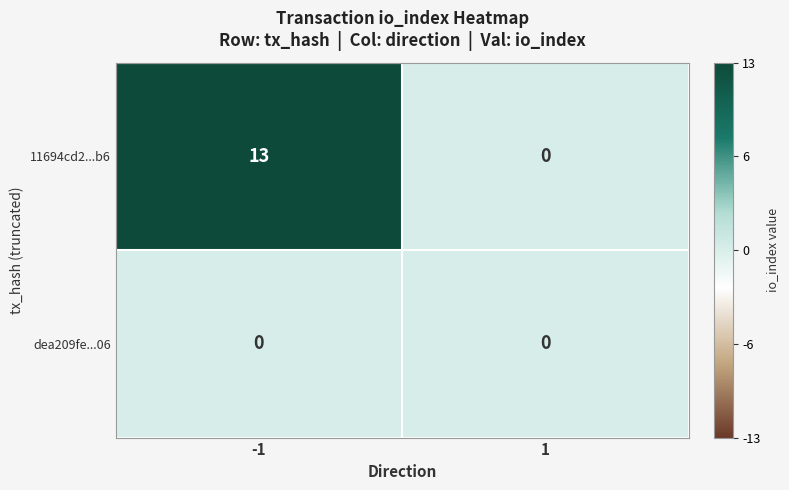

What is the greatest value displayed?

13